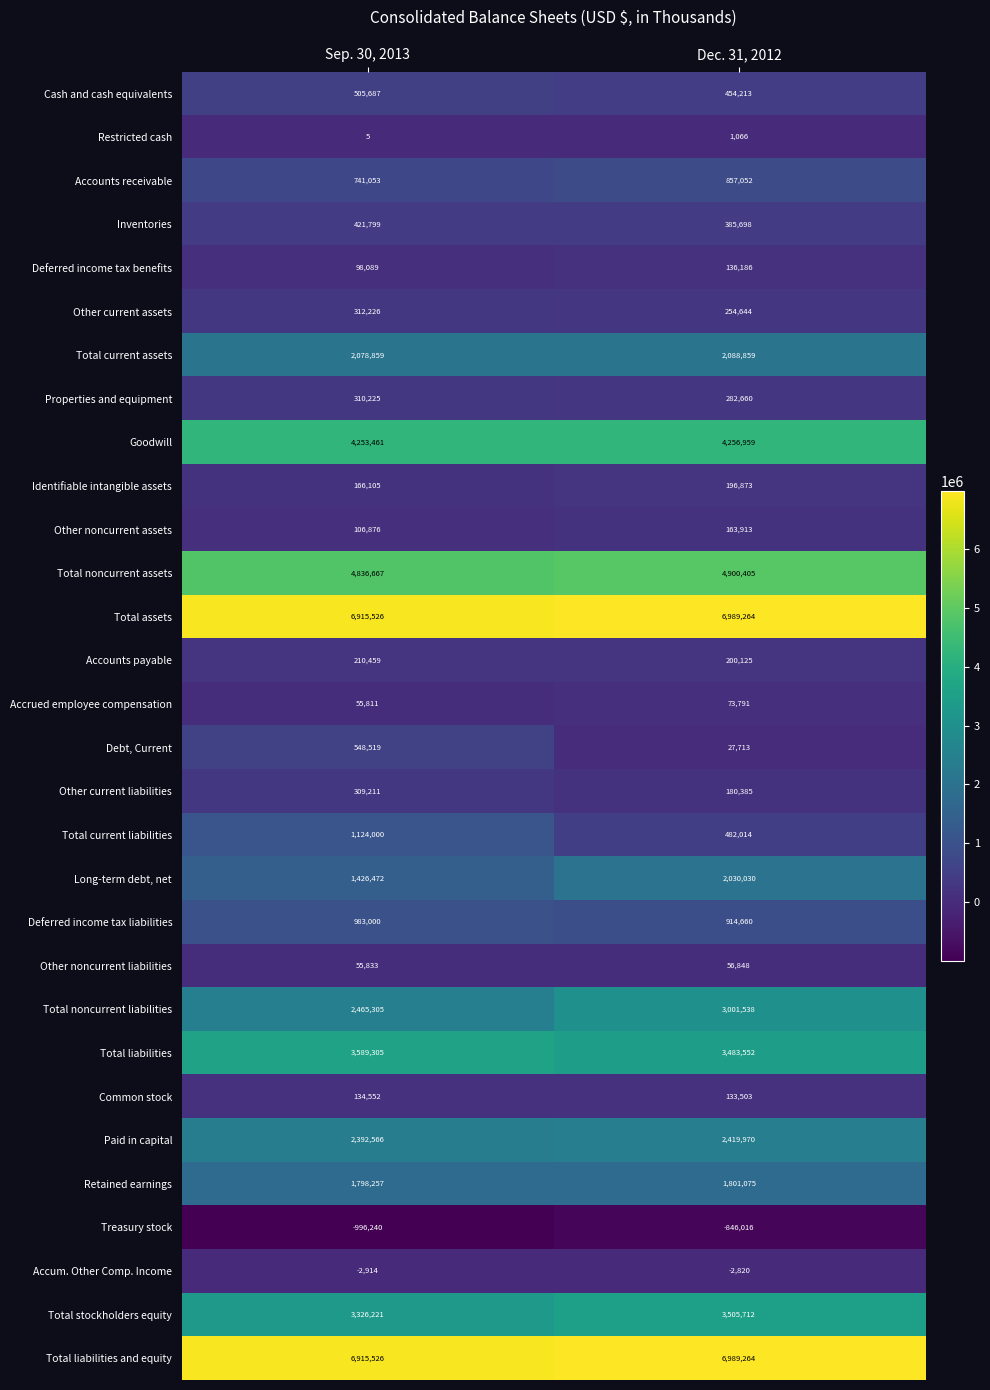

Is it true that Restricted cash equals 5 at Sep. 30, 2013?

True